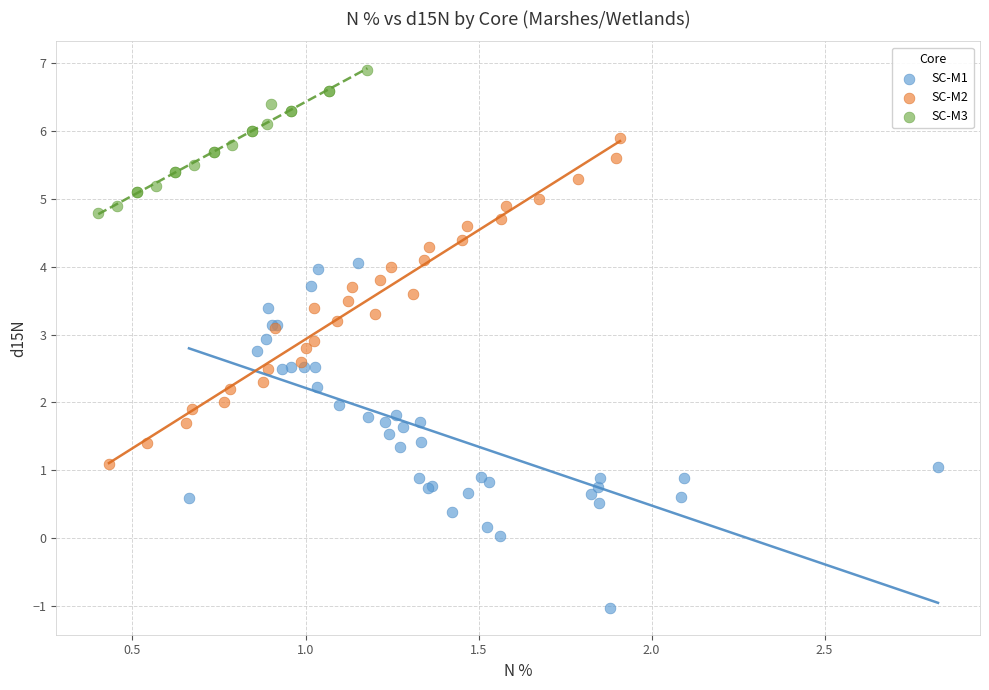

Which series contains the highest Y value?

SC-M3